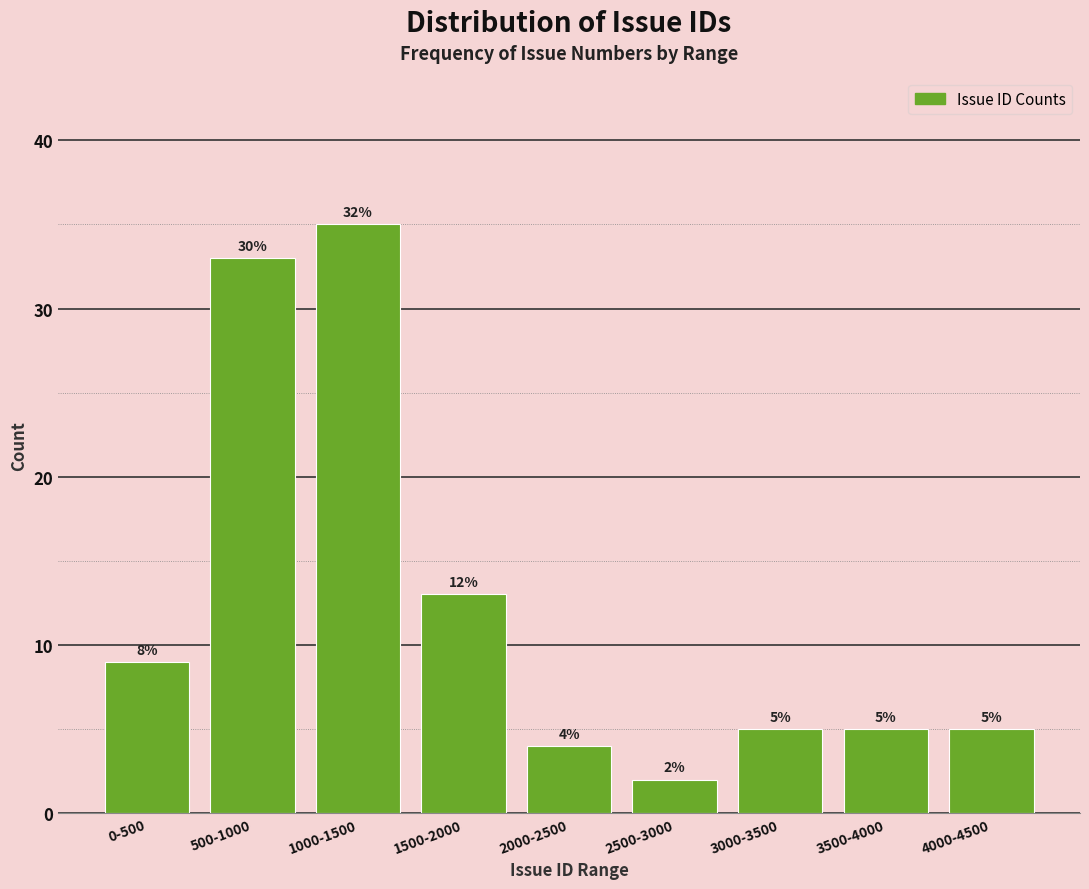

Reading left to right, extract all data points from this chart.

0-500=9	500-1000=33	1000-1500=35	1500-2000=13	2000-2500=4	2500-3000=2	3000-3500=5	3500-4000=5	4000-4500=5